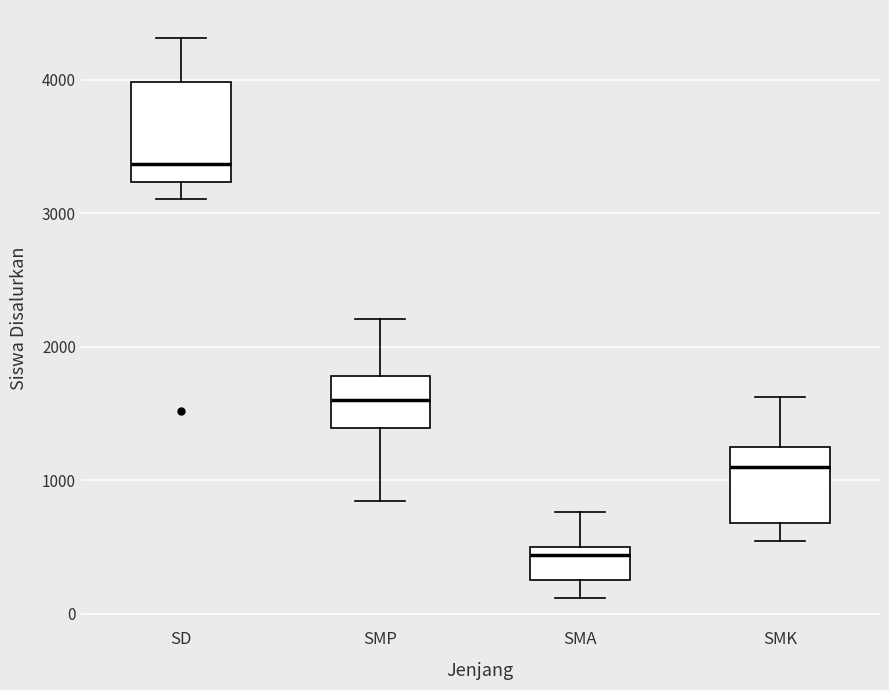

Which box is the tallest, from its lower edge to its upper edge?

SD